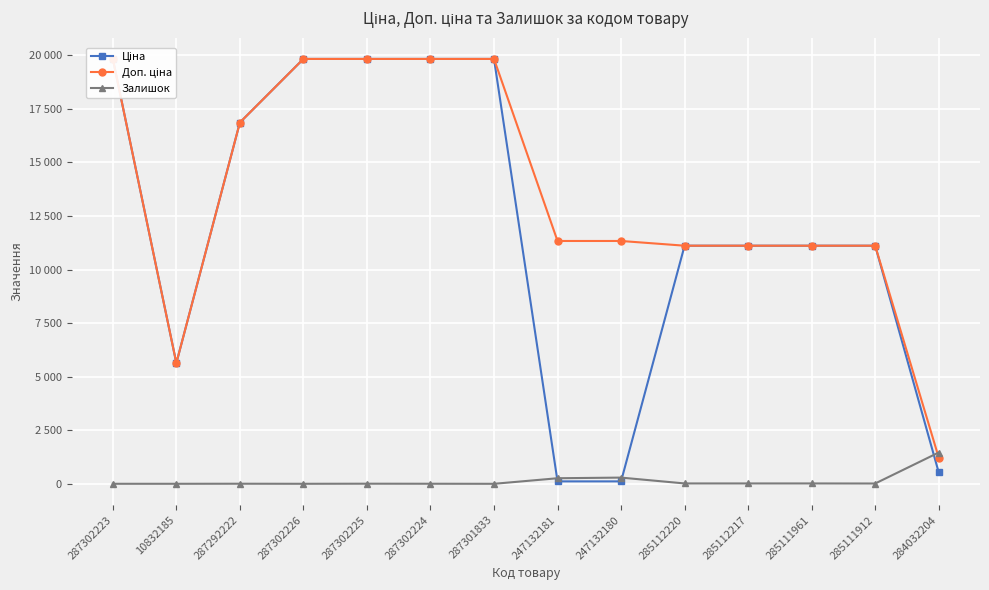

What is the difference between the maximum and minimum values in the Ціна series?

19717.7